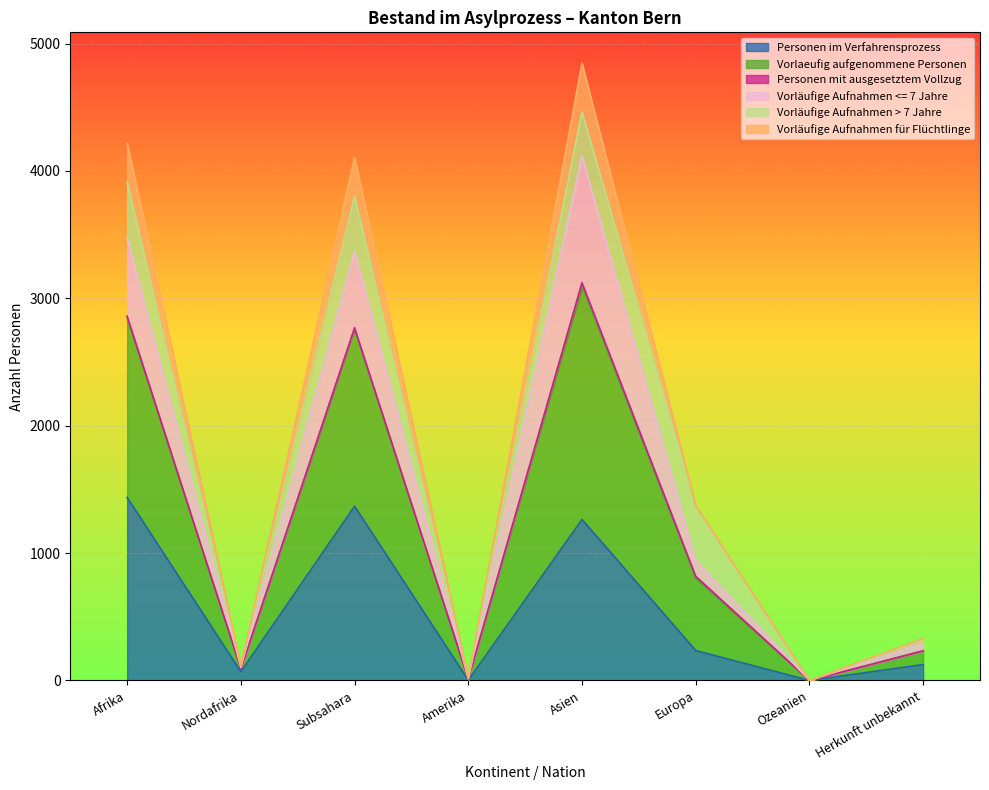

List the labels in order of Vorläufige Aufnahmen für Flüchtlinge value, smallest first.

Ozeanien, Amerika, Nordafrika, Herkunft unbekannt, Europa, Subsahara, Afrika, Asien